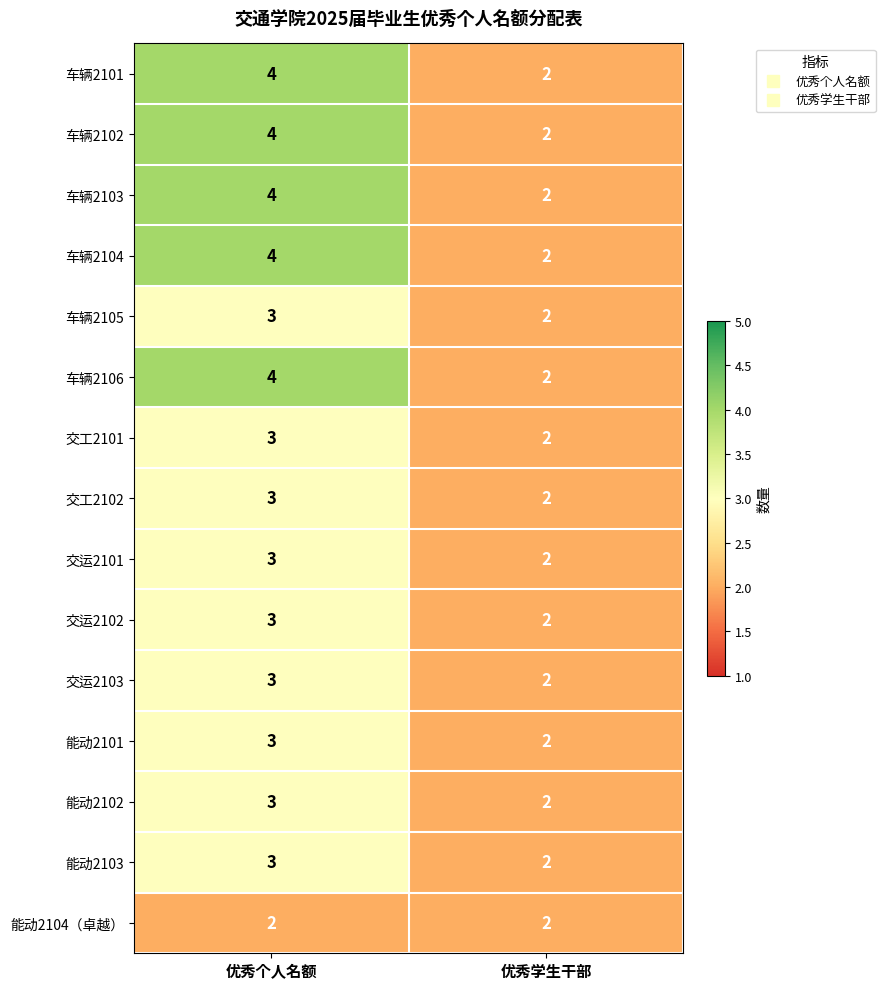

Reading left to right, transcribe all the data shown in this chart.

车辆2101: 优秀个人名额=4	优秀学生干部=2
车辆2102: 优秀个人名额=4	优秀学生干部=2
车辆2103: 优秀个人名额=4	优秀学生干部=2
车辆2104: 优秀个人名额=4	优秀学生干部=2
车辆2105: 优秀个人名额=3	优秀学生干部=2
车辆2106: 优秀个人名额=4	优秀学生干部=2
交工2101: 优秀个人名额=3	优秀学生干部=2
交工2102: 优秀个人名额=3	优秀学生干部=2
交运2101: 优秀个人名额=3	优秀学生干部=2
交运2102: 优秀个人名额=3	优秀学生干部=2
交运2103: 优秀个人名额=3	优秀学生干部=2
能动2101: 优秀个人名额=3	优秀学生干部=2
能动2102: 优秀个人名额=3	优秀学生干部=2
能动2103: 优秀个人名额=3	优秀学生干部=2
能动2104（卓越）: 优秀个人名额=2	优秀学生干部=2